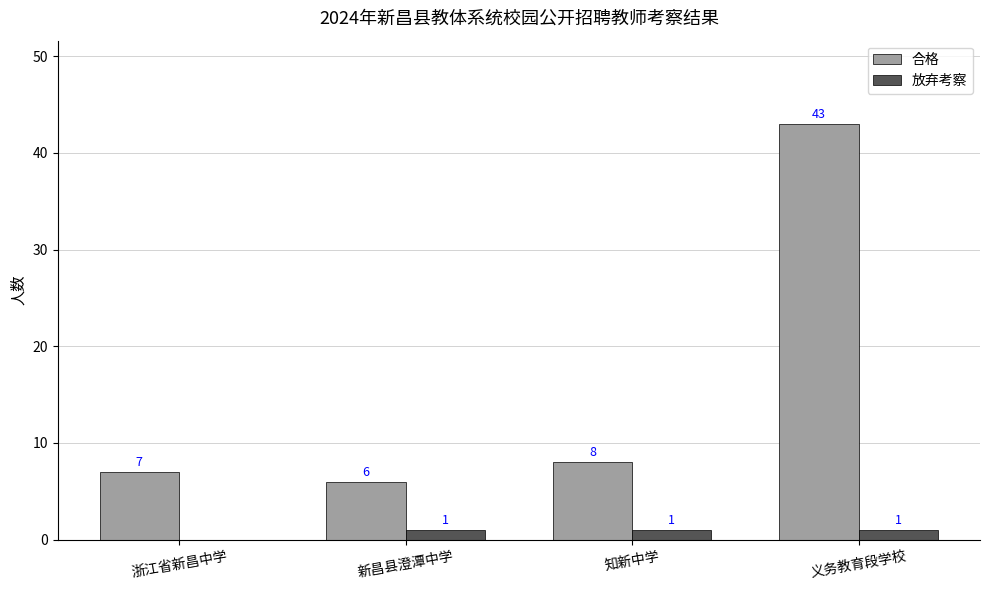

What is the spread (max minus min) of values at 知新中学?

7